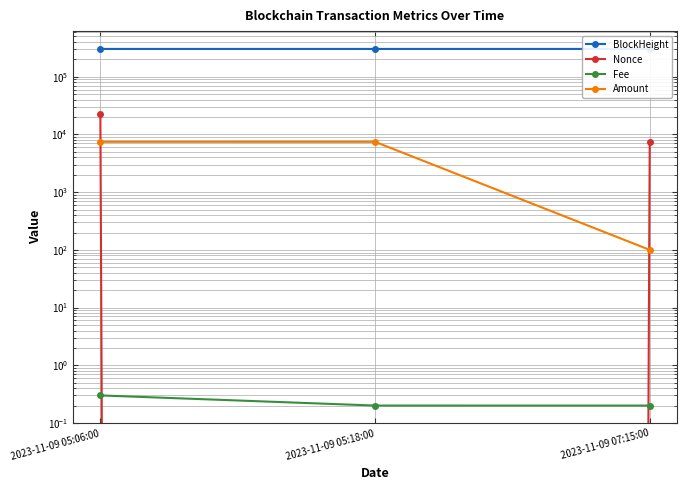

At how many categories does at least one series exceed 280021?

3